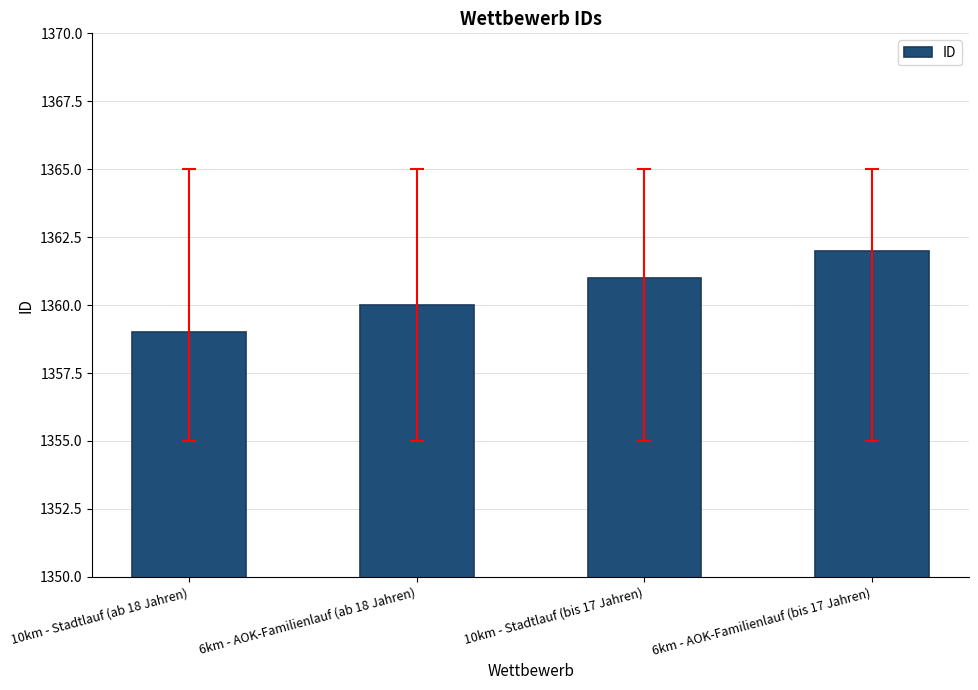

What is the difference between the values at 6km - AOK-Familienlauf (ab 18 Jahren) and 10km - Stadtlauf (bis 17 Jahren)?

1